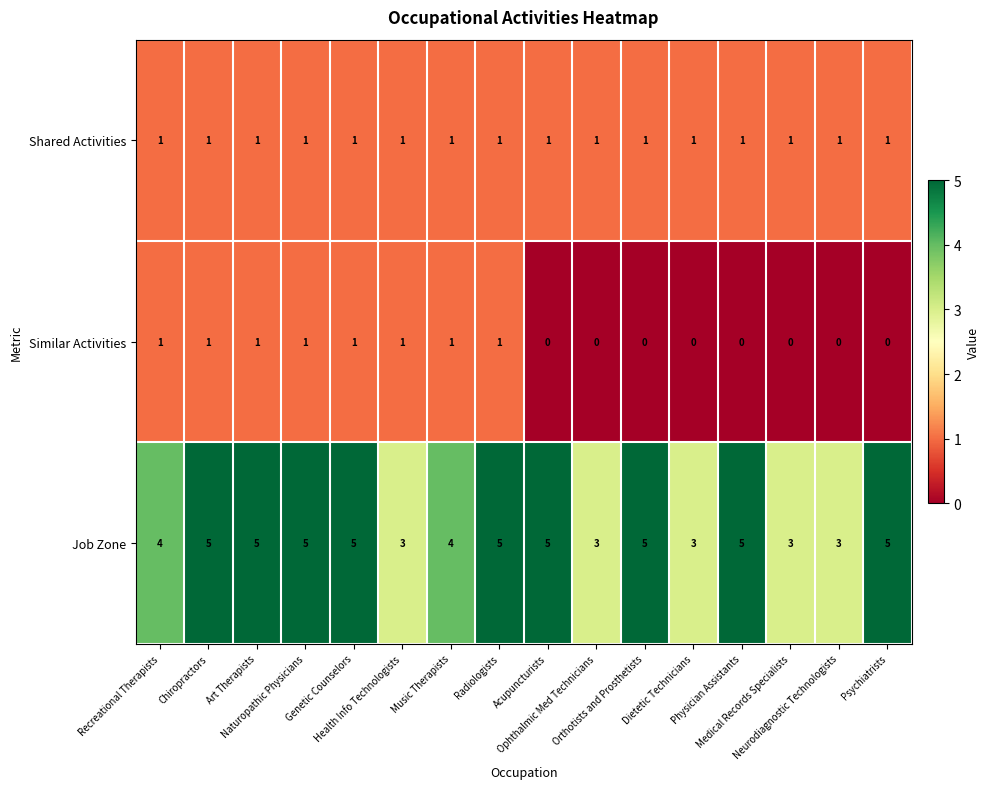

Which series has the largest range (max minus min)?

Job Zone